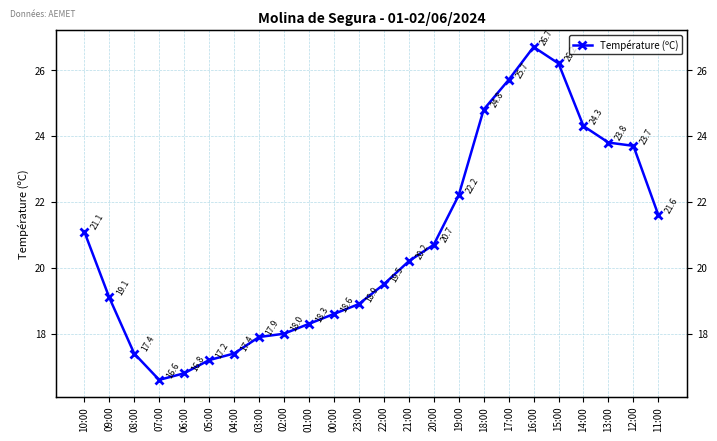

At which category does the chart reach its peak across all series?

16:00